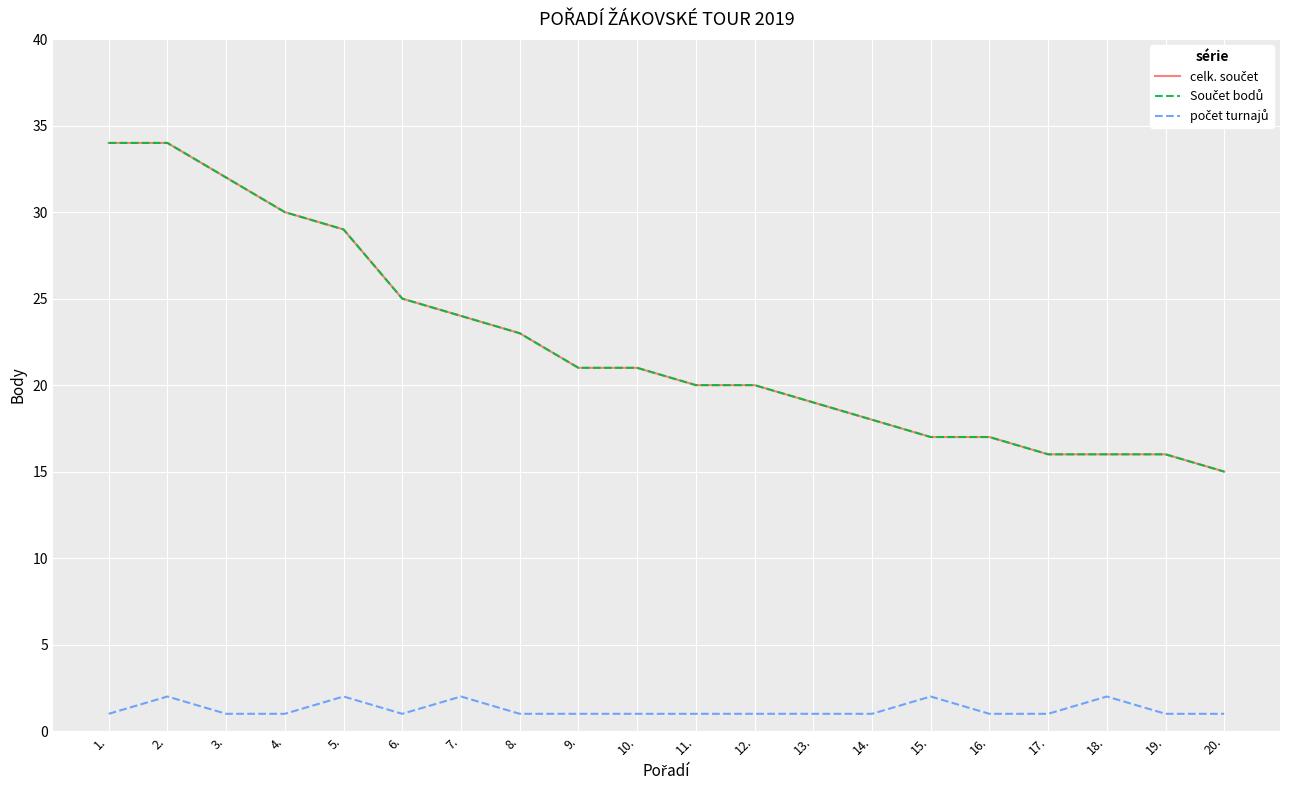

True or false: počet turnajů has more than 2 points higher than both neighbors.

True